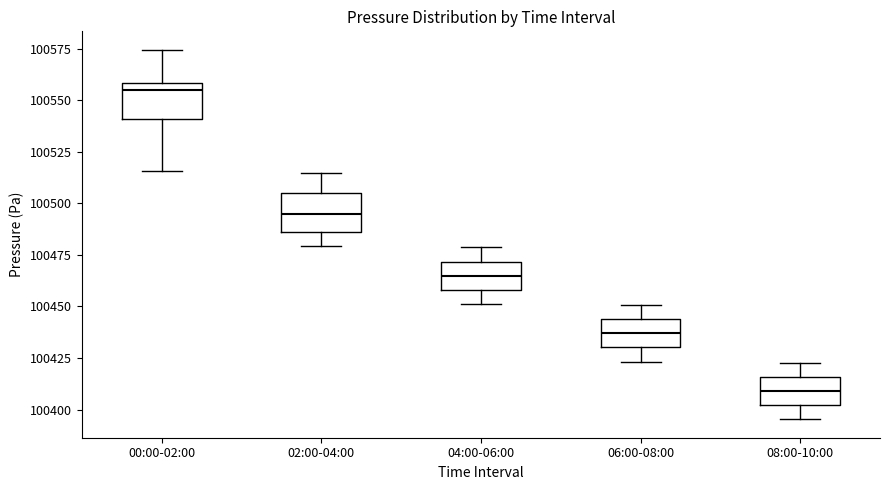

Where is the upper edge of the box for 04:00-06:00 on the y-axis? The values are not printed on the chart, so give them approximately, as read against the axis.

100470